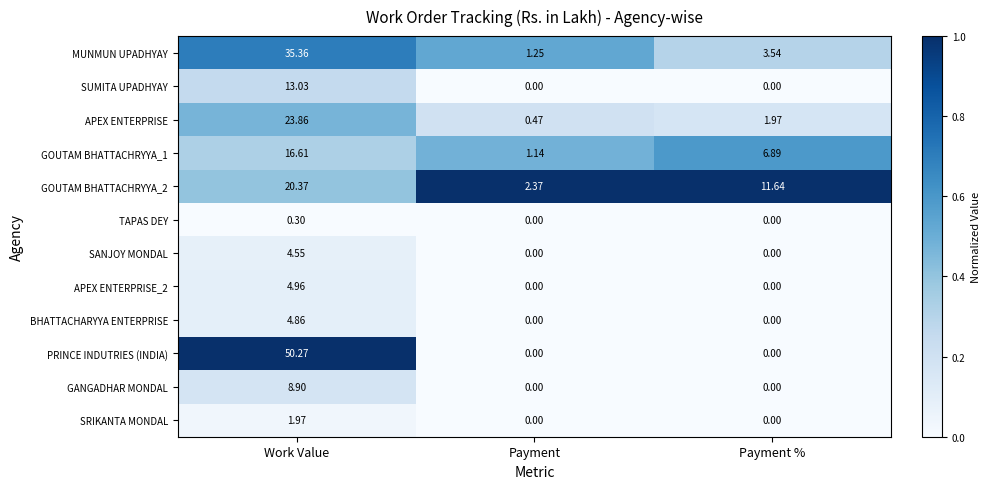

At which category is the sum across all series the highest?

Work Value